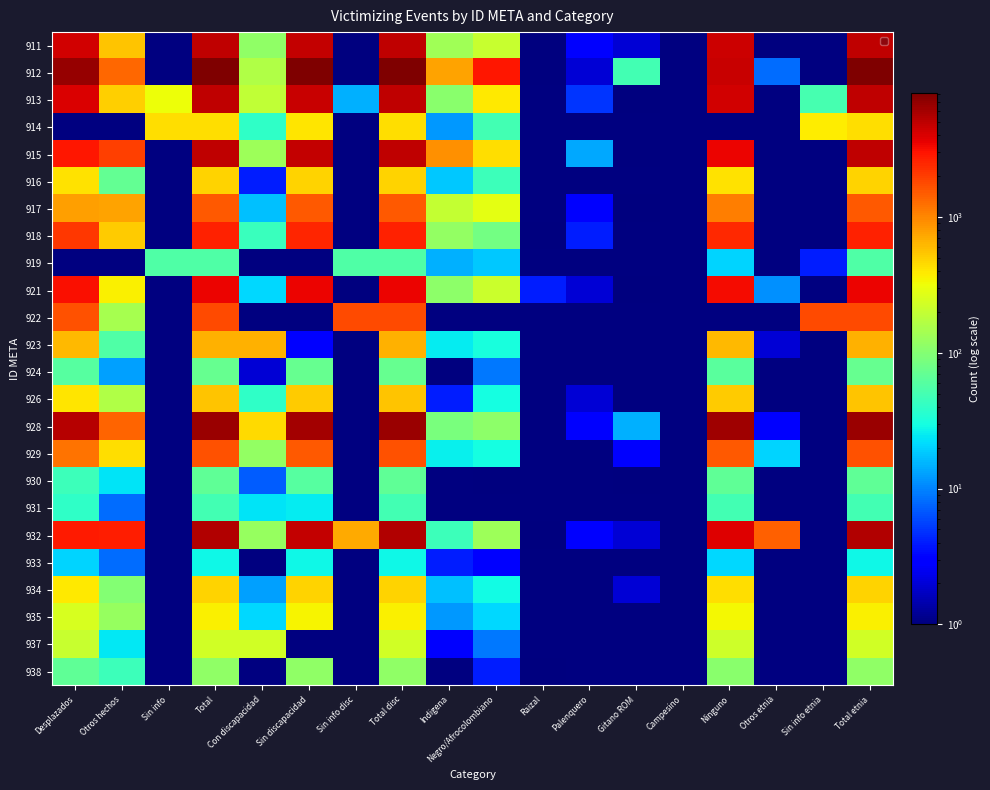

What is the difference between the maximum and minimum values in the 913 series?

4830.0